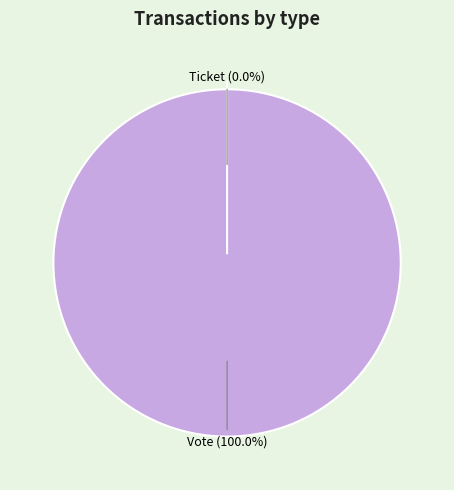

Which category has the biggest portion of the pie?

Vote